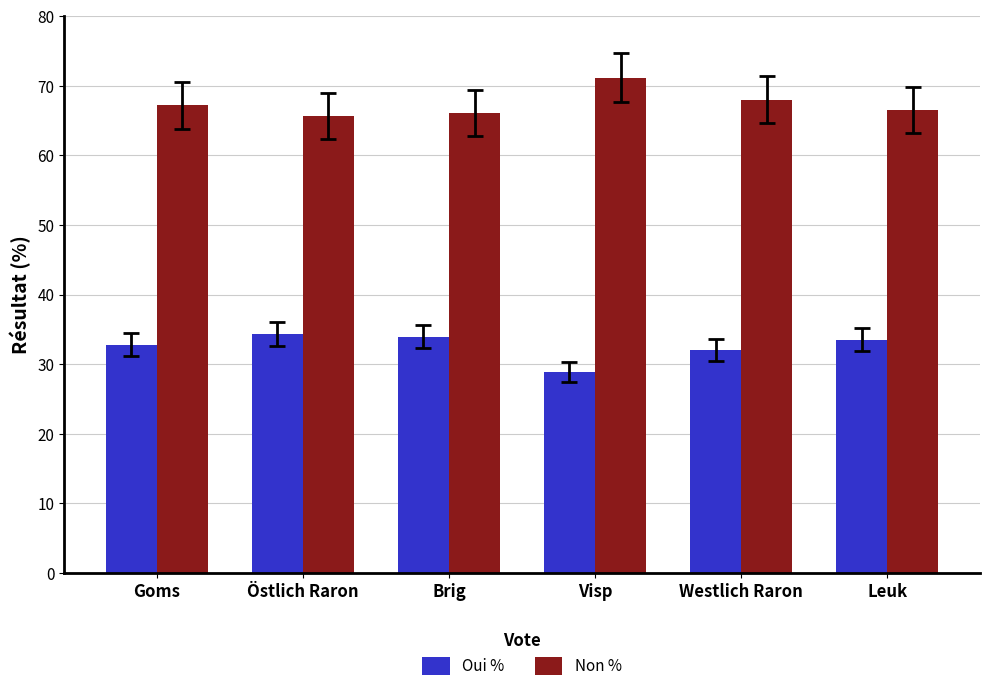

Rank the series by their average value, from highest to lowest.

Non %, Oui %